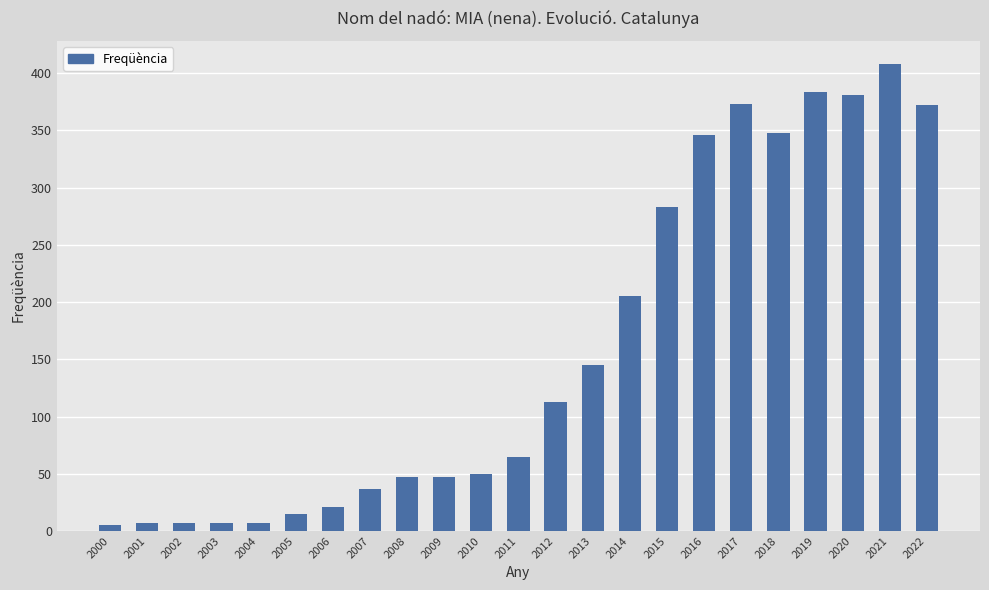

Are the bars grouped side by side (vs. stacked)?

No